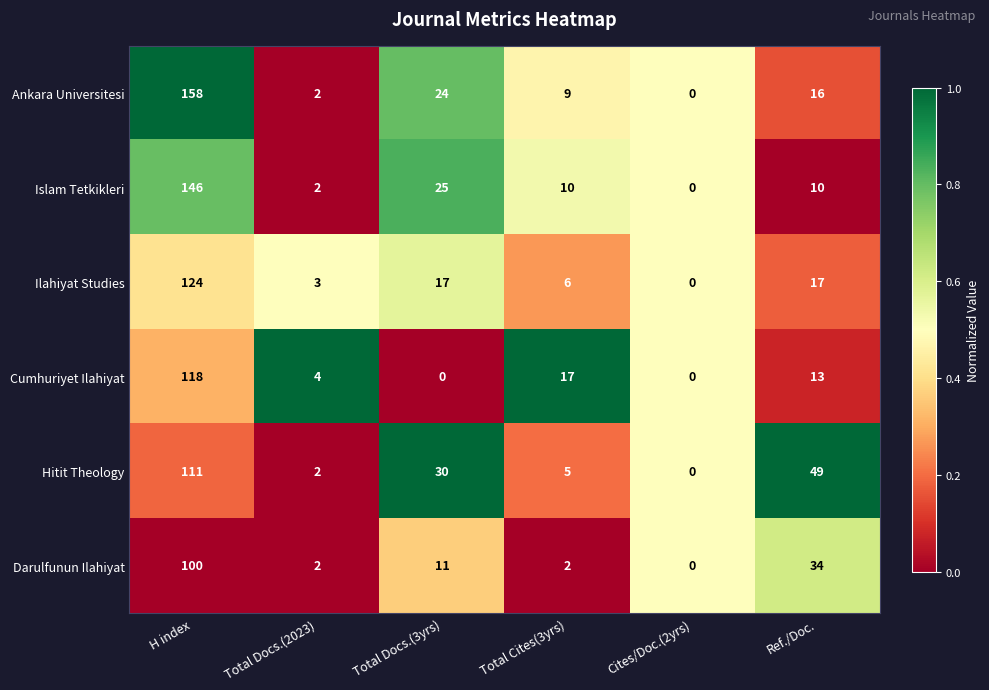

True or false: Cumhuriyet Ilahiyat has a value of 118 at H index.

True